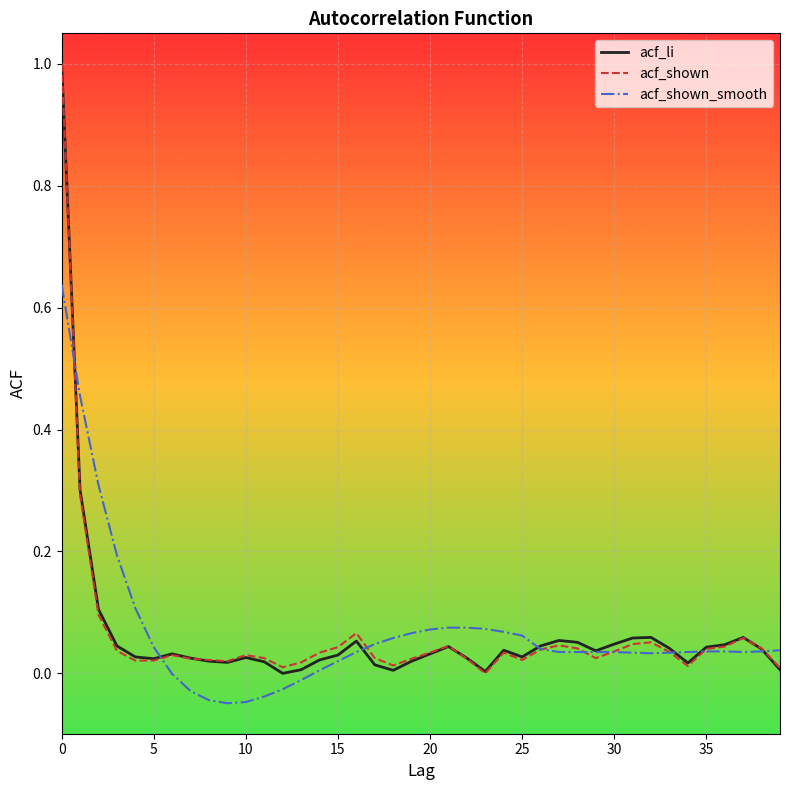

What is the maximum value shown in the chart?

1.0